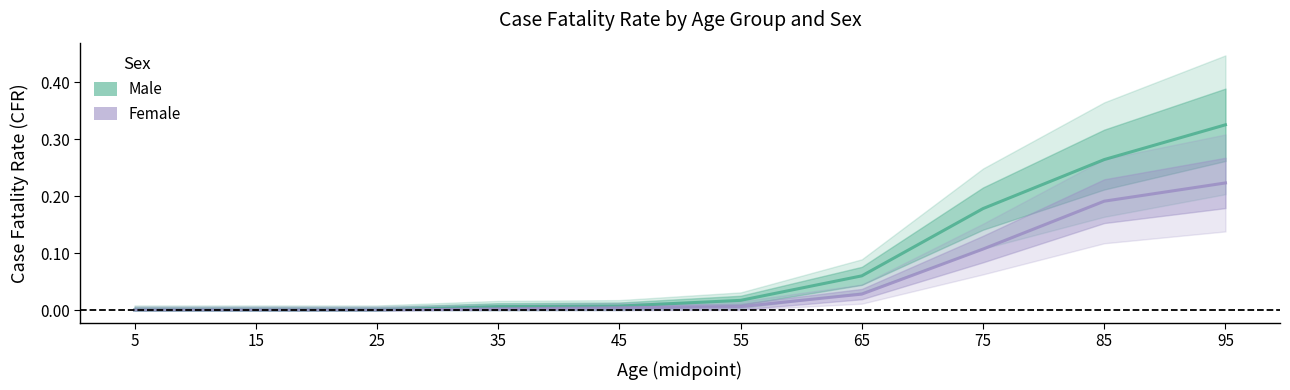

True or false: Male and Female intersect in this chart.

False